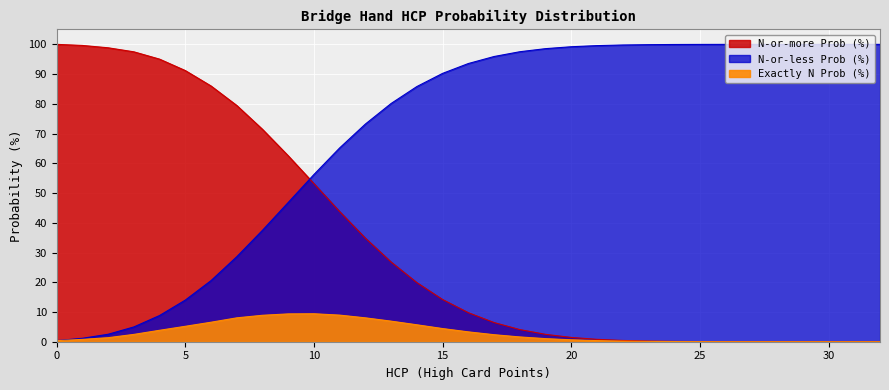

At how many categories does at least one series exceed 52?

33